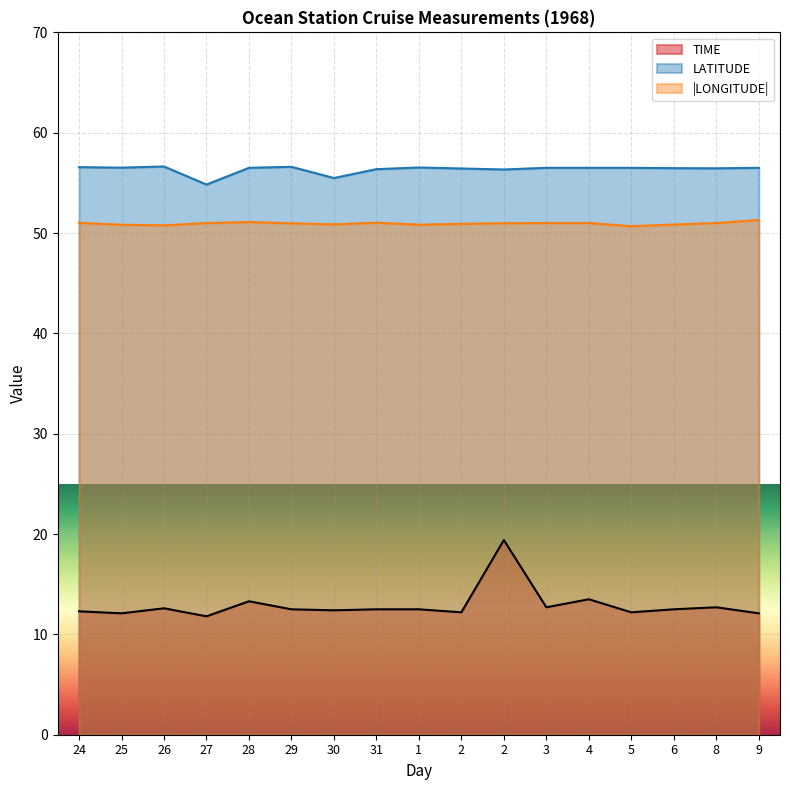

What is the difference between the LATITUDE values at 31 and 1?

0.2